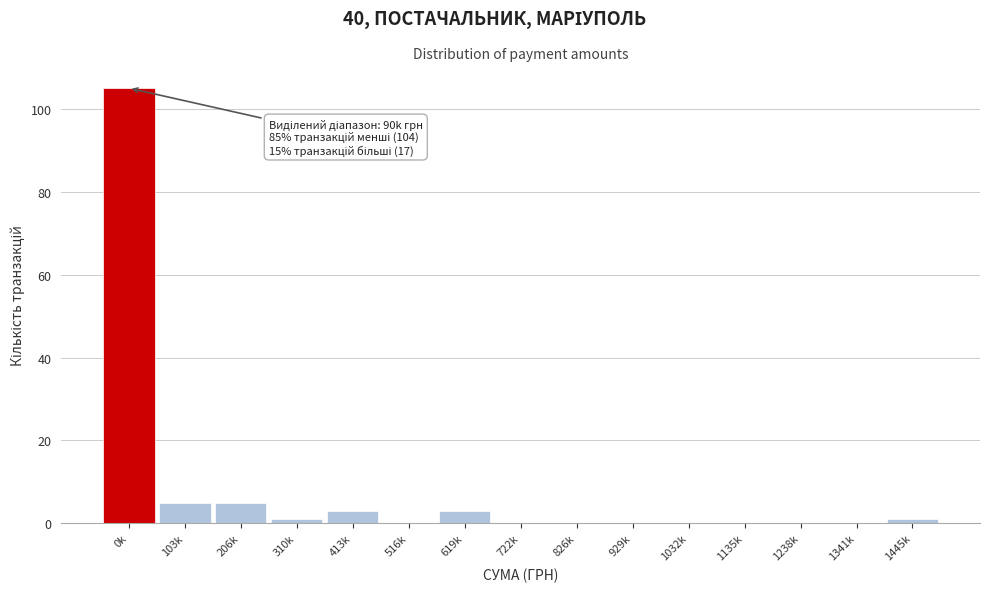

Reading right to left, extract all data points from this chart.

1445k=1	1341k=0	1238k=0	1135k=0	1032k=0	929k=0	826k=0	722k=0	619k=3	516k=0	413k=3	310k=1	206k=5	103k=5	0k=105